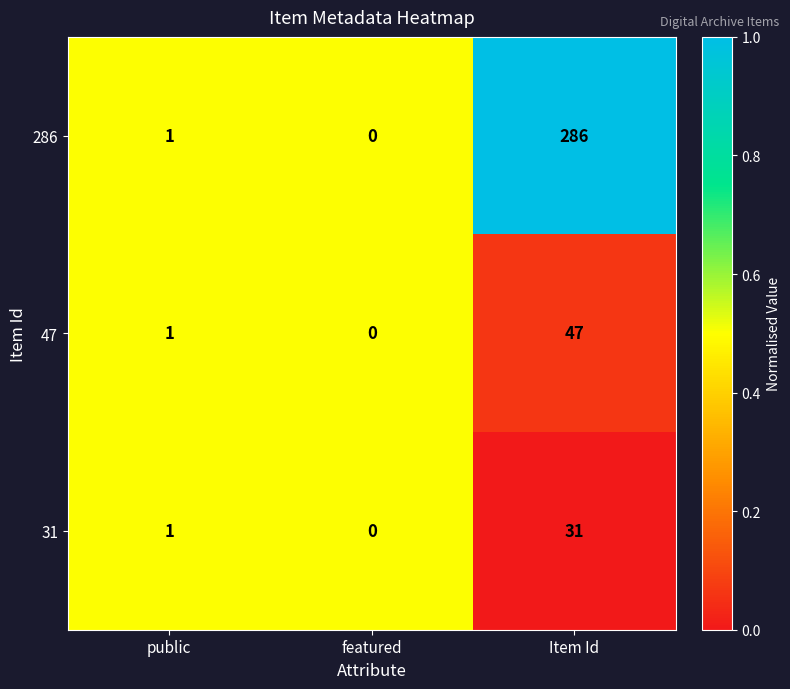

What is the difference between the maximum and minimum values in the 47 series?

47